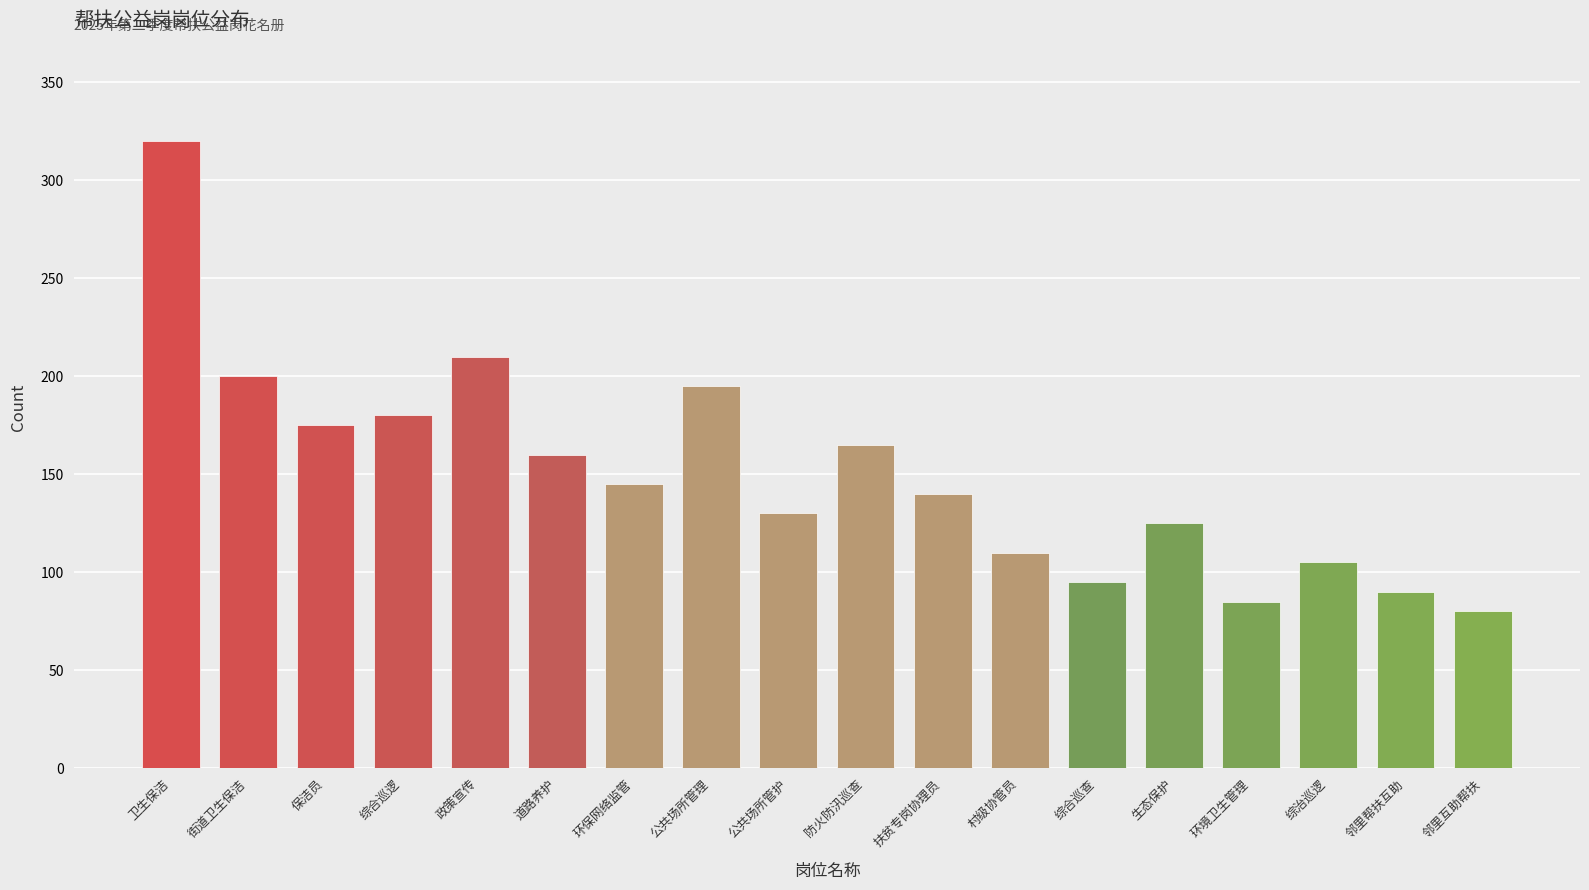

Reading left to right, transcribe all the data shown in this chart.

卫生保洁=320	街道卫生保洁=200	保洁员=175	综合巡逻=180	政策宣传=210	道路养护=160	环保网络监管=145	公共场所管理=195	公共场所管护=130	防火防汛巡查=165	扶贫专岗协理员=140	村级协管员=110	综合巡查=95	生态保护=125	环境卫生管理=85	综治巡逻=105	邻里帮扶互助=90	邻里互助帮扶=80